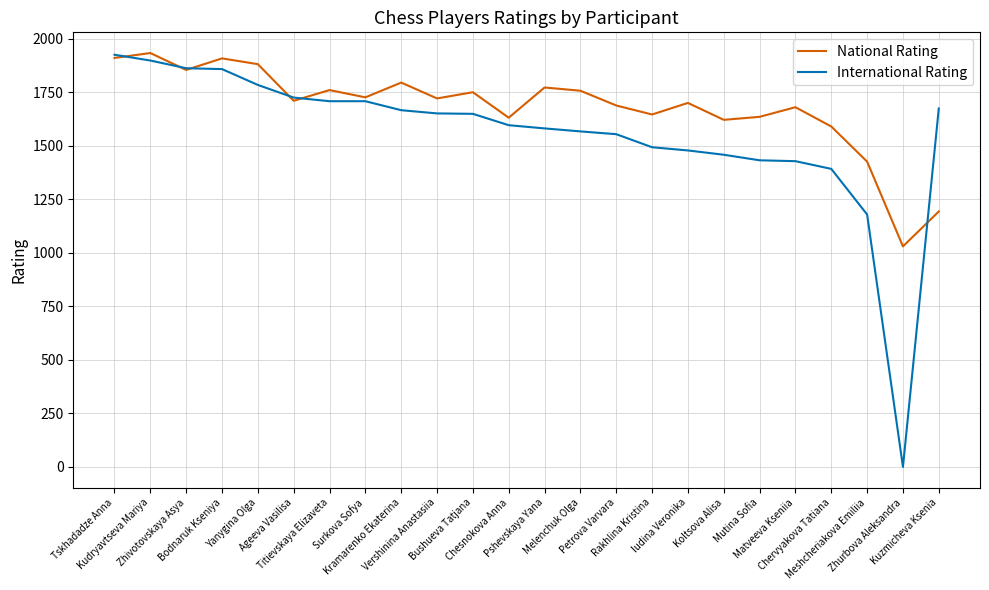

What is the lowest value of the National Rating series?

1030